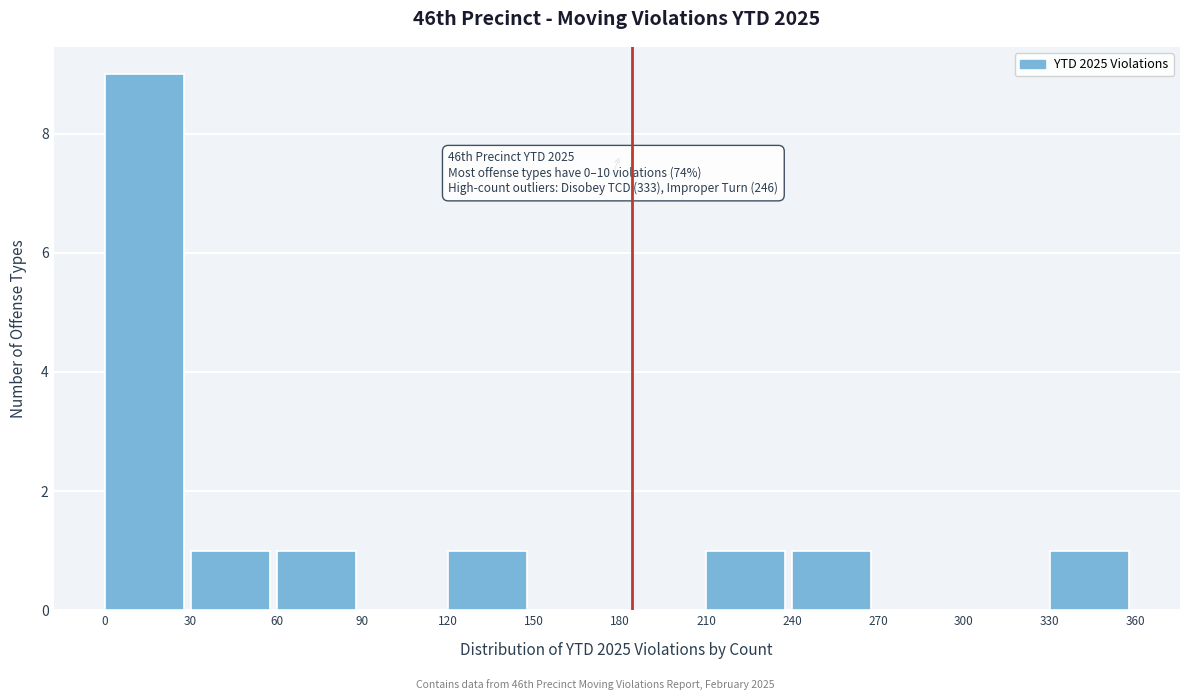

Which range on the x-axis has the tallest bar?

0 to 30